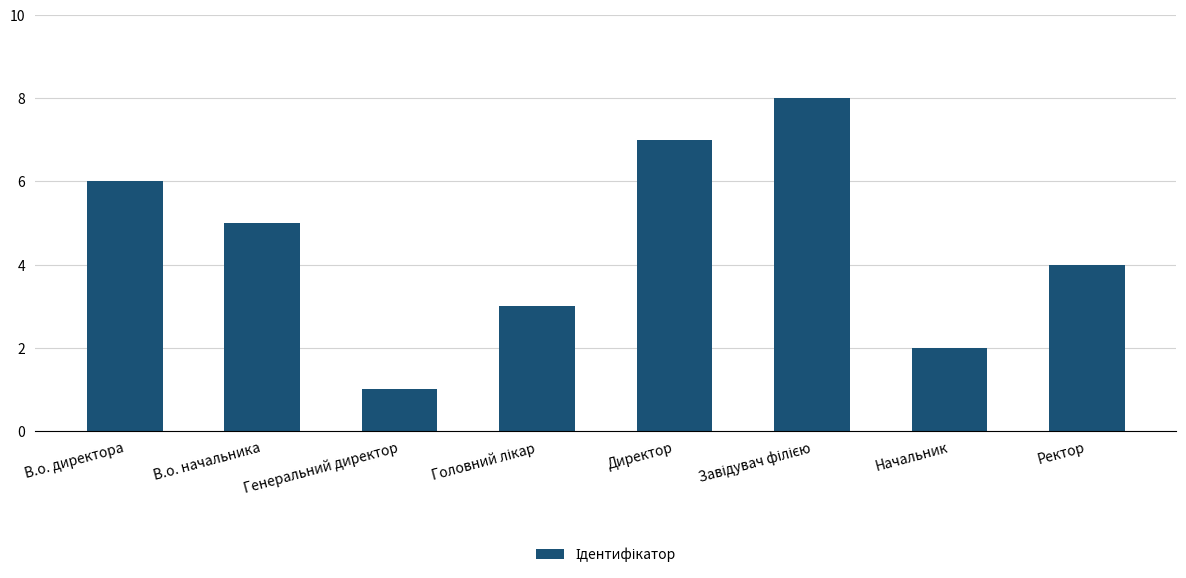

What value does the data have at Ректор?

4